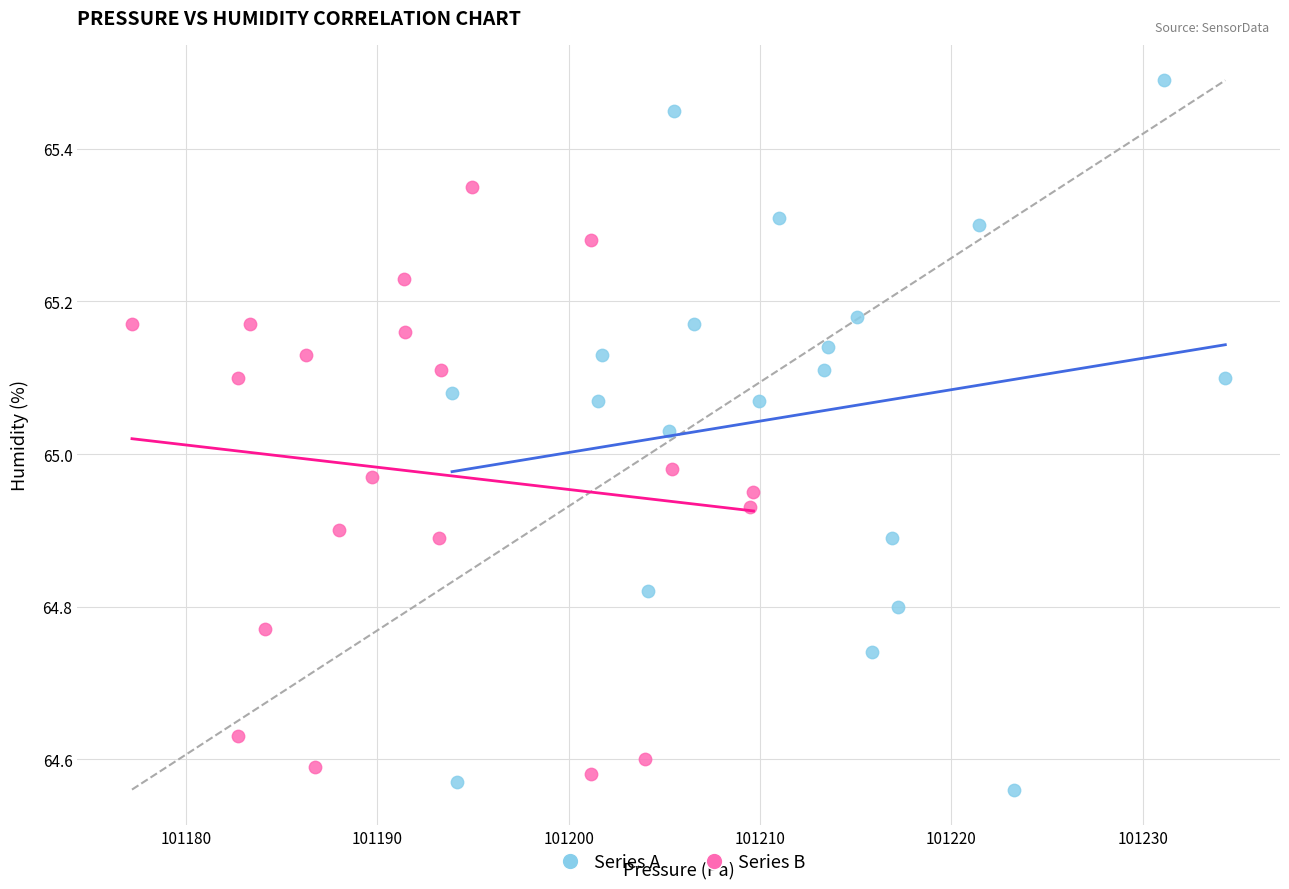

Which series reaches the minimum Y coordinate?

Series A